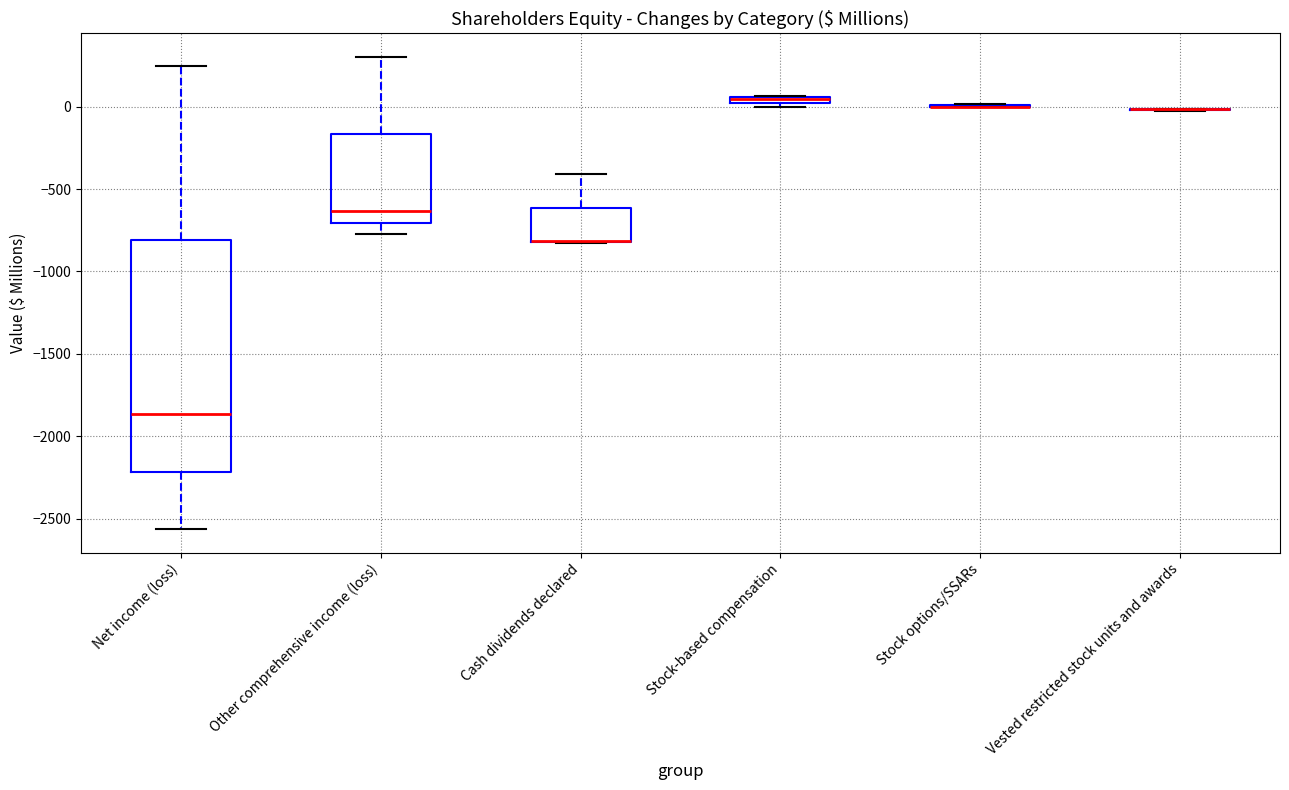

Which box is the tallest, from its lower edge to its upper edge?

Net income (loss)